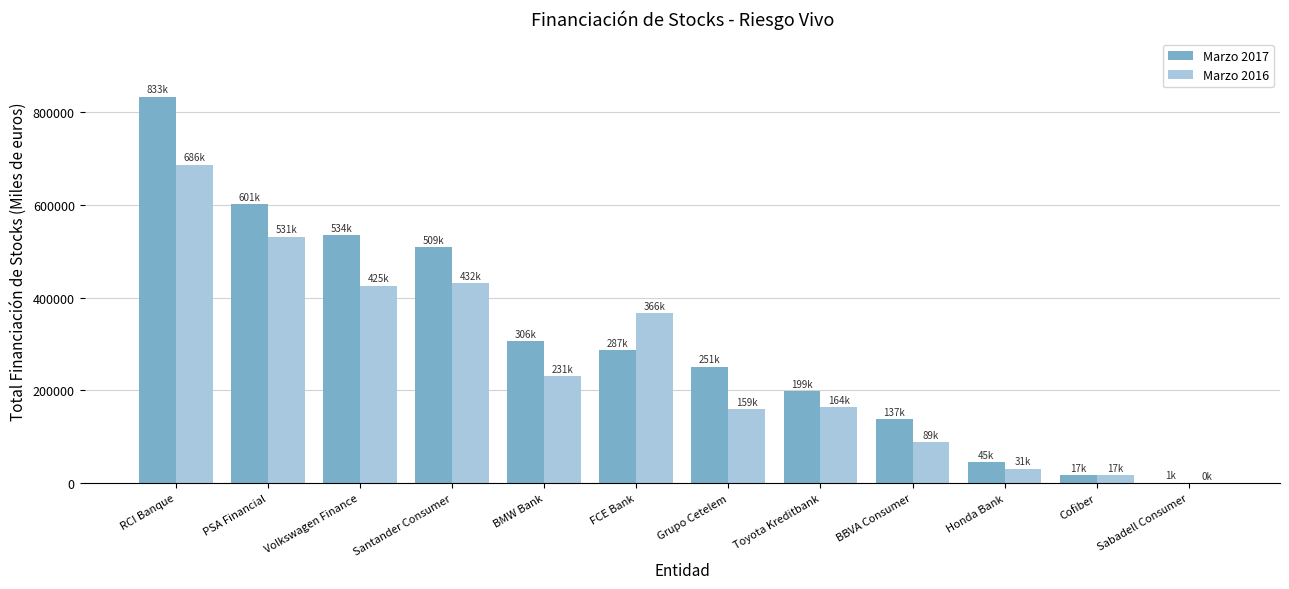

Reading left to right, list all the values displayed in this chart.

Marzo 2017: 833312.0	601086.1	533979.3	508983.8	305566.3	286631.0	250990.8	198514.3	137177.8	45214.7	17255.0	837.8
Marzo 2016: 686318.8	531168.0	425465.9	431675.5	230953.8	366024.0	158817.8	164319.9	88540.5	31461.4	17179.9	0.0